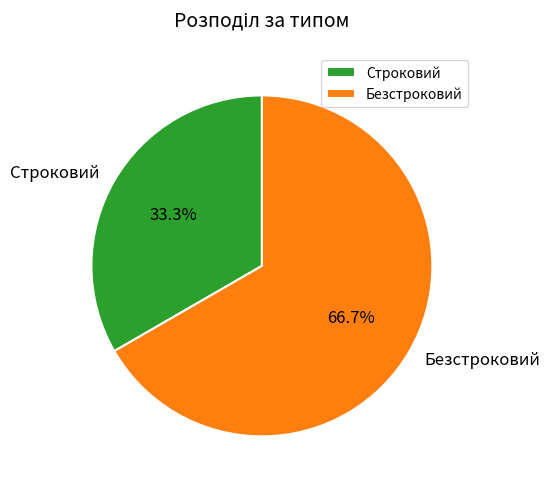

To the nearest percent, what is the difference between the Строковий and Безстроковий slice percentages?

33%